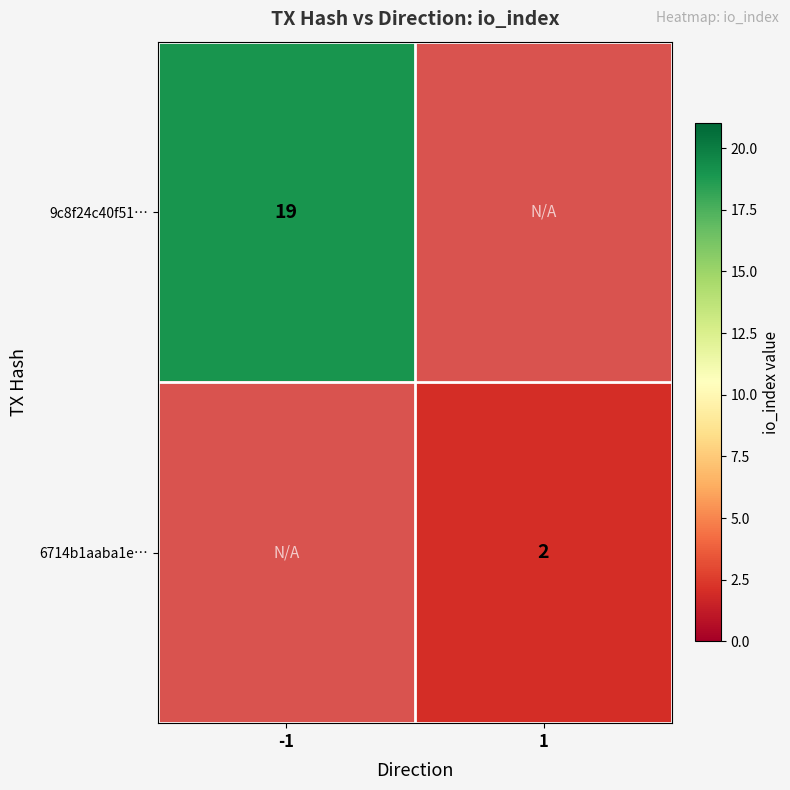

The value of 6714b1aaba1e… at 1 is 2. True or false?

True